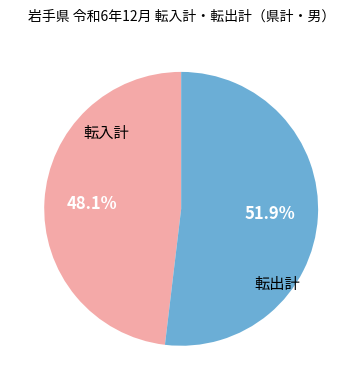

What is the ratio of the value at 転入計 to the value at 転出計?

0.9